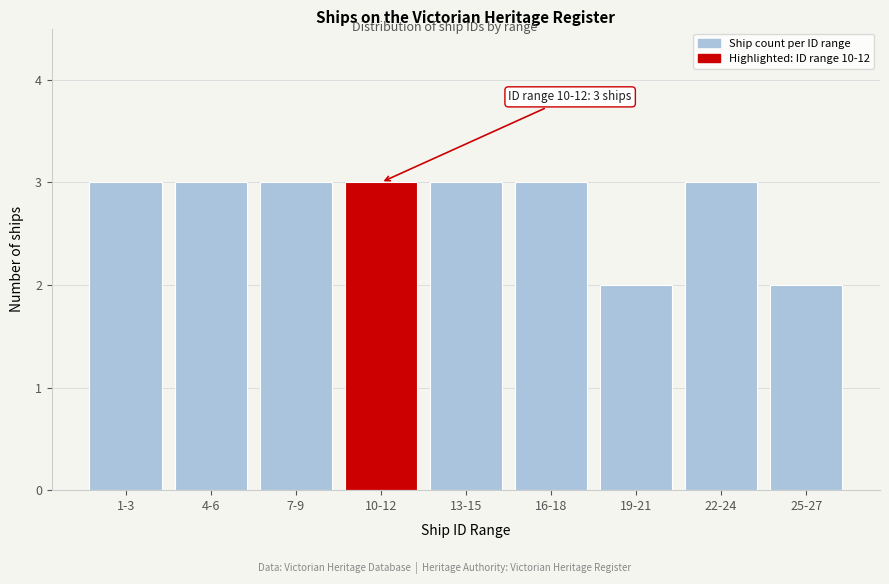

Reading left to right, list all the values displayed in this chart.

3	3	3	3	3	3	2	3	2